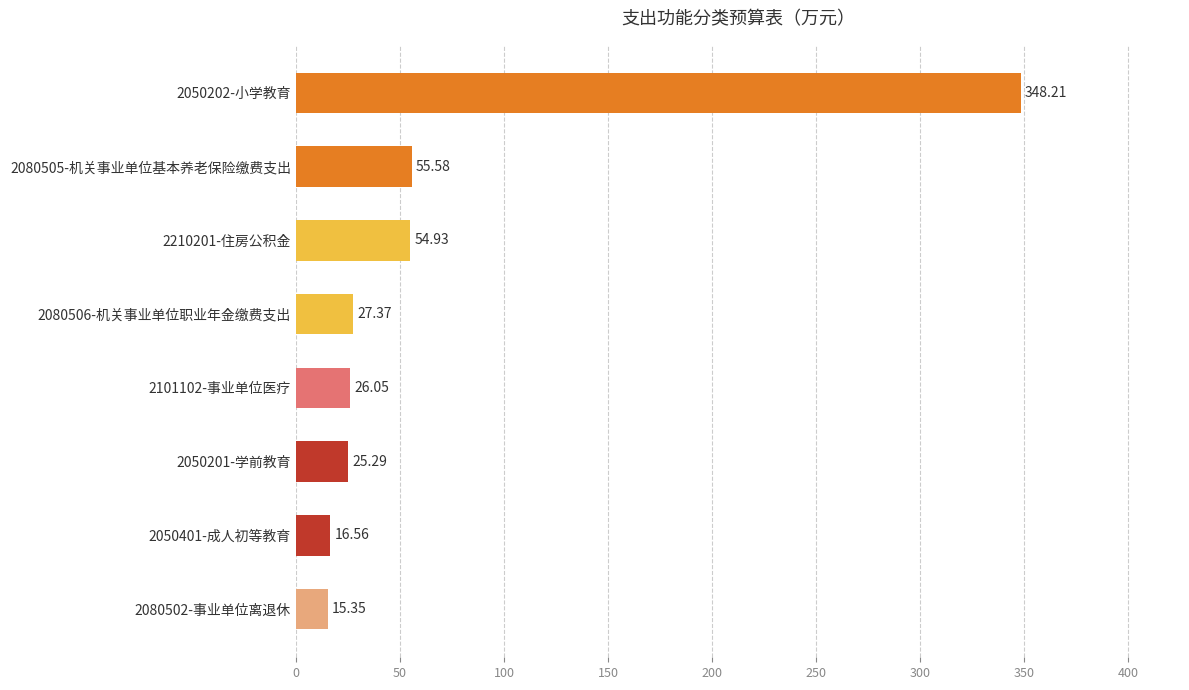

Which has a higher value, 2080506-机关事业单位职业年金缴费支出 or 2050401-成人初等教育?

2080506-机关事业单位职业年金缴费支出